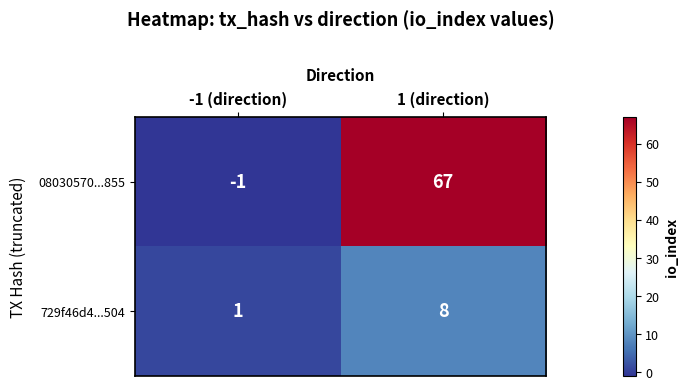

At -1 (direction), list the series in order from largest to smallest.

729f46d4...504, 08030570...855